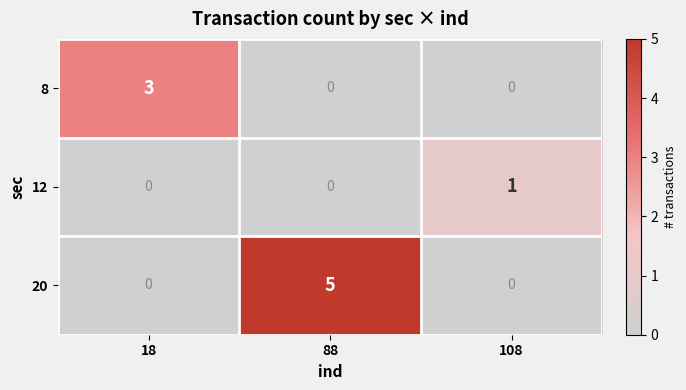

Between 88 and 108, which series saw the biggest shift?

20